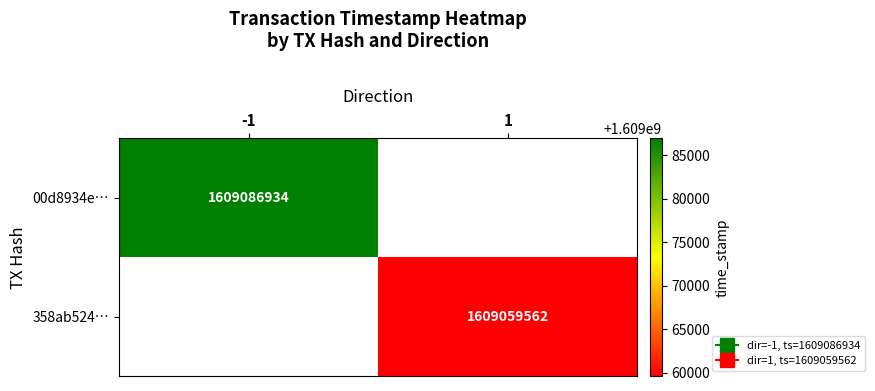

What is the maximum value shown in the chart?

1609086934.0